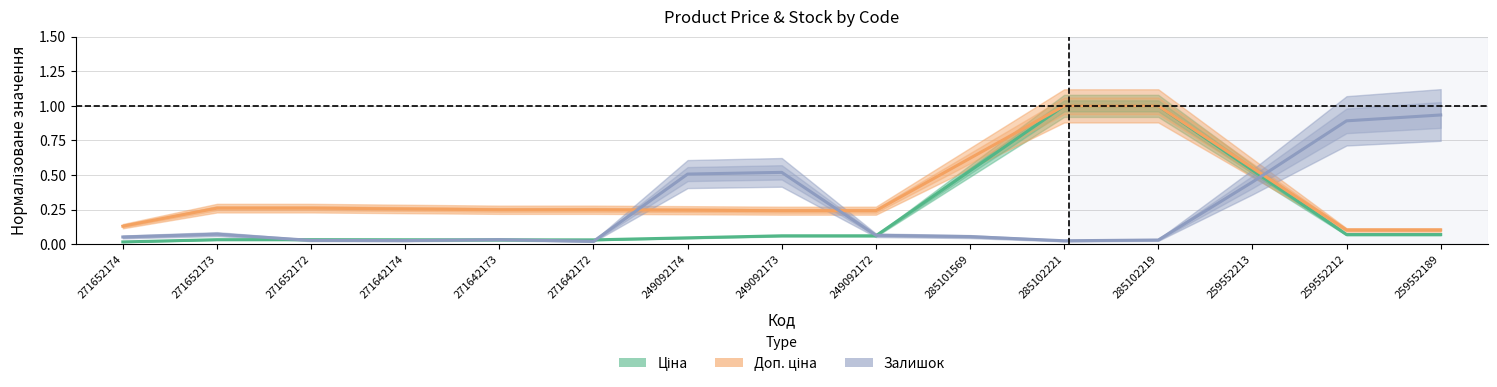

Where is the first local minimum for Залишок?

271642174